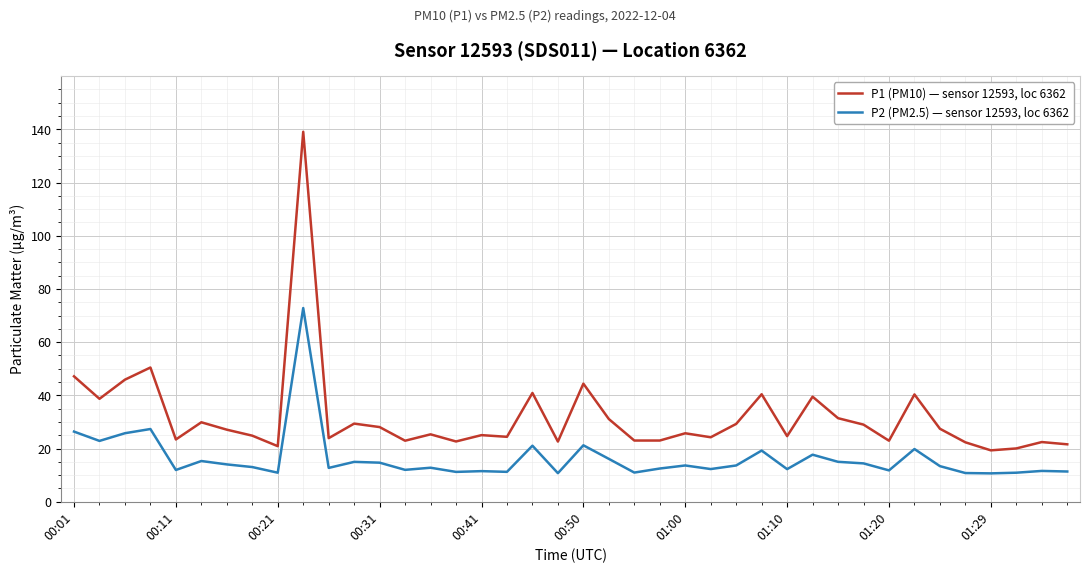

What is the difference between the maximum and minimum values in the P1 (PM10) — sensor 12593, loc 6362 series?

119.7